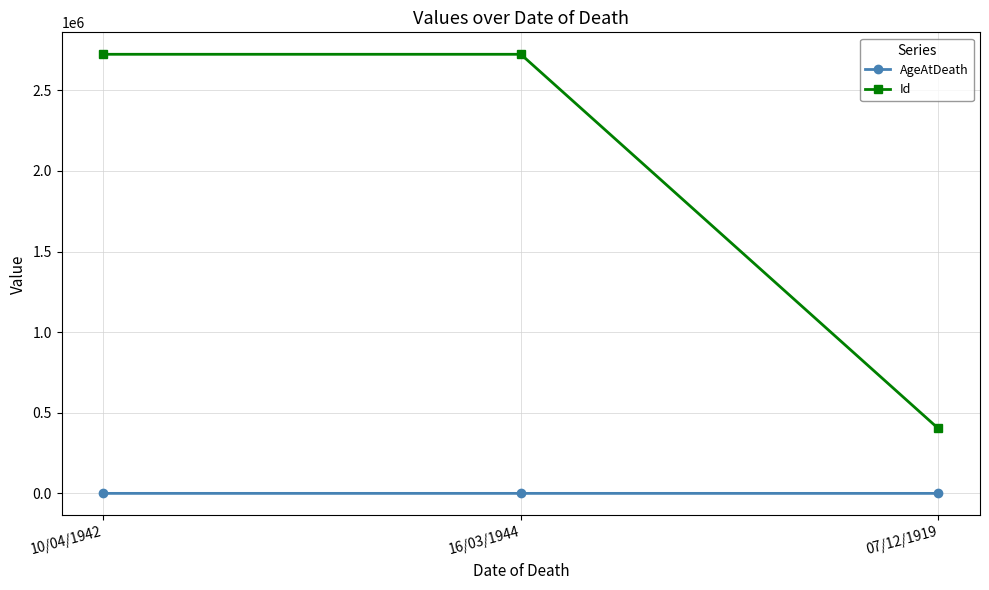

Which series changed the most between 10/04/1942 and 07/12/1919?

Id